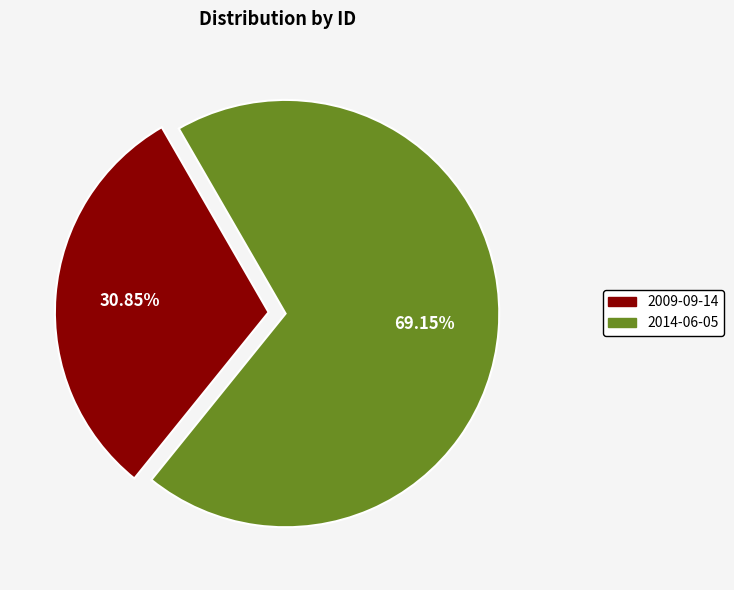

True or false: 2014-06-05 accounts for 69% of the total.

True